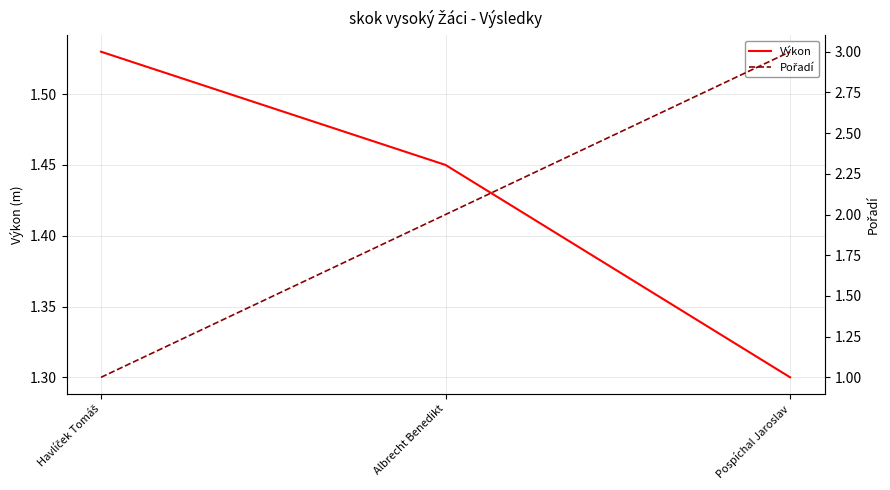

The value of Výkon at Albrecht Benedikt is 0.9. True or false?

False